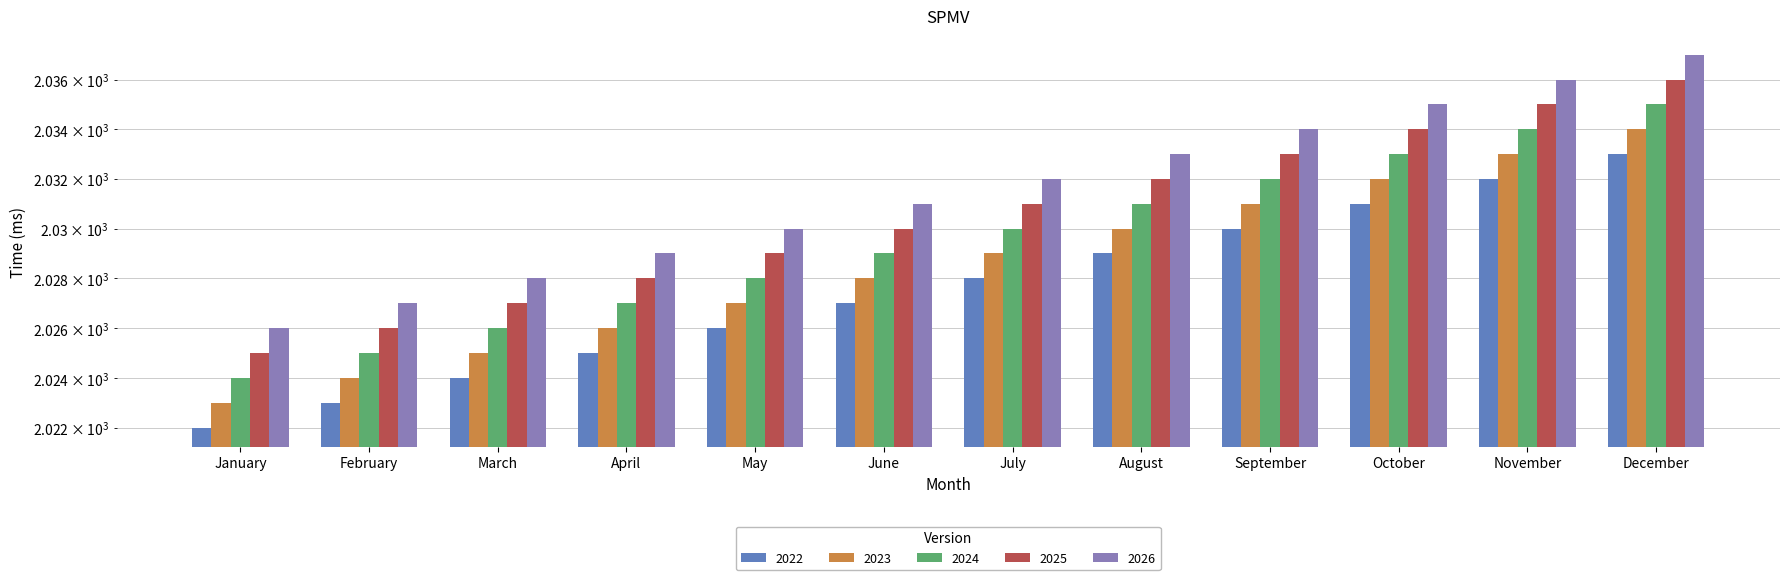

Is it true that 2026 equals 2028 at March?

True